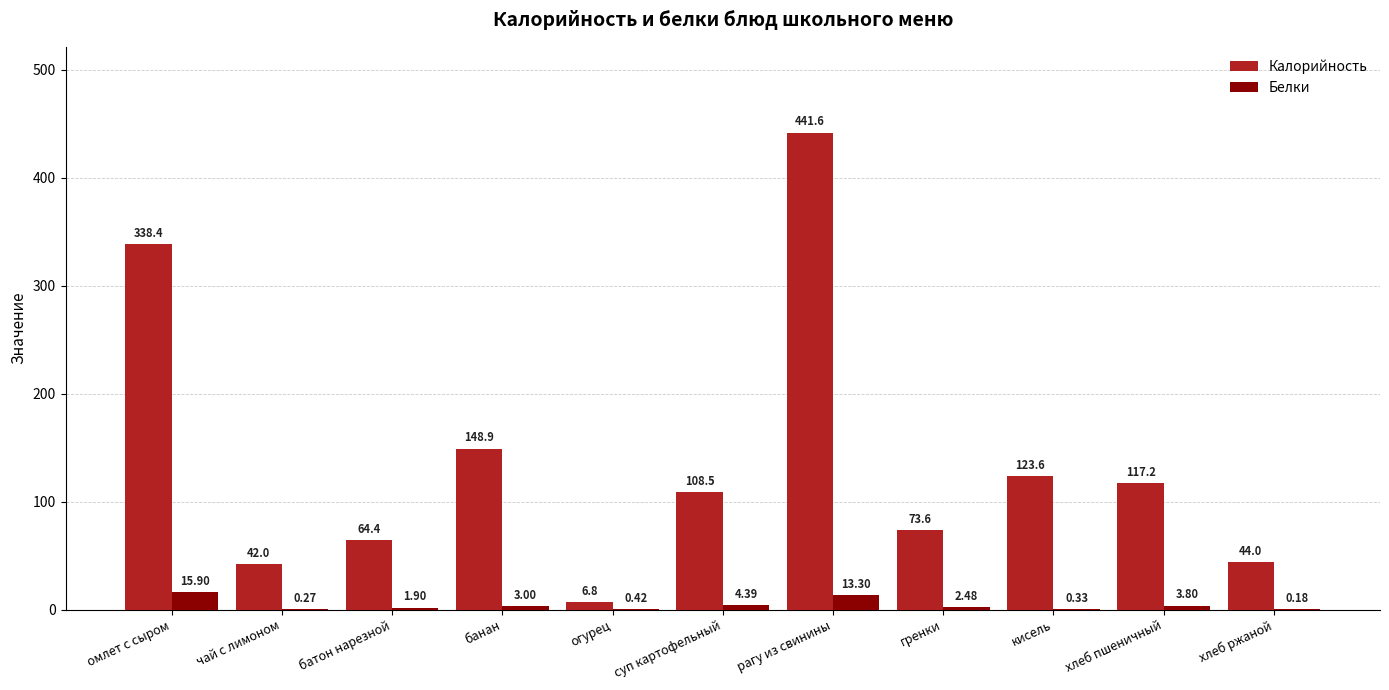

What is the sum of all Белки values?

46.0